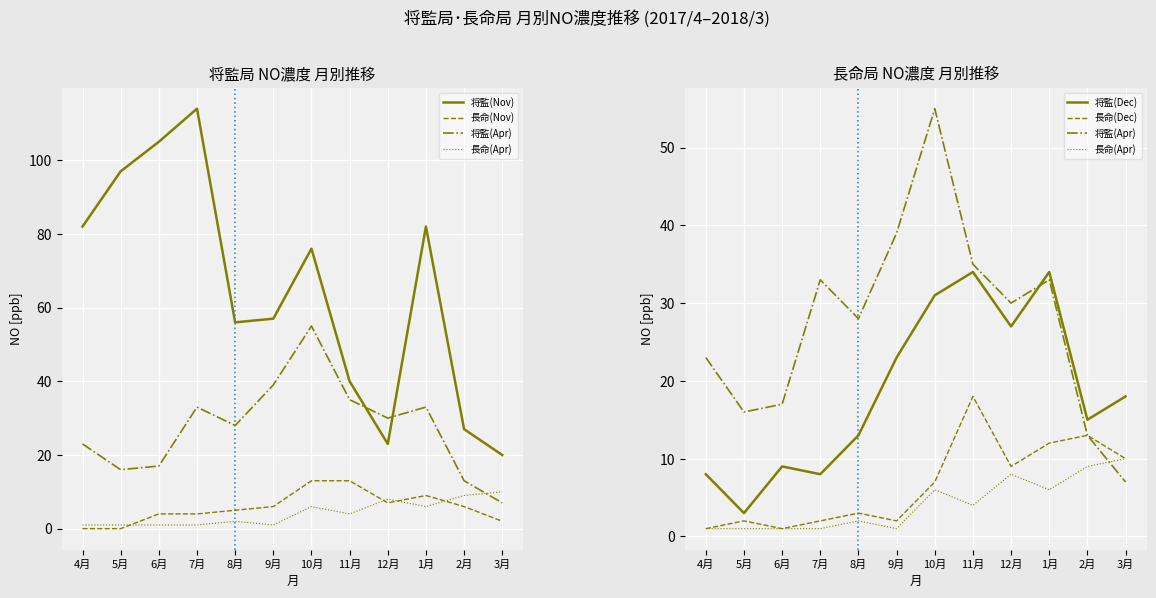

Is it true that 将監(Apr) equals 16 at 5月?

True